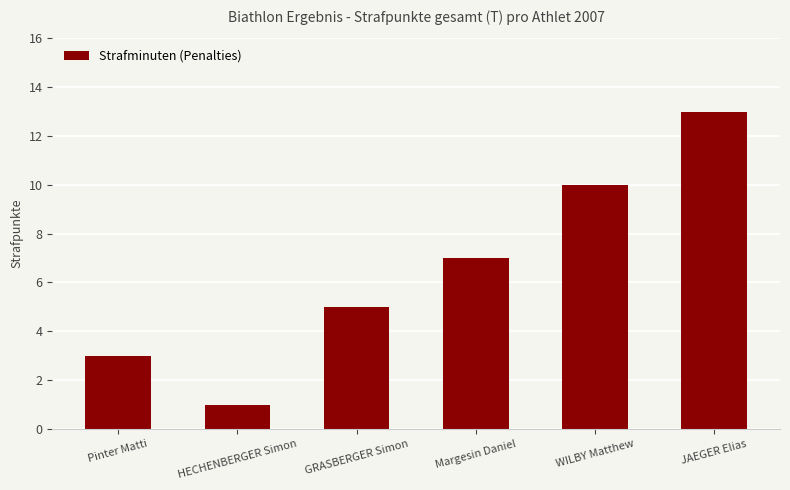

How many data points are less than 7?

3